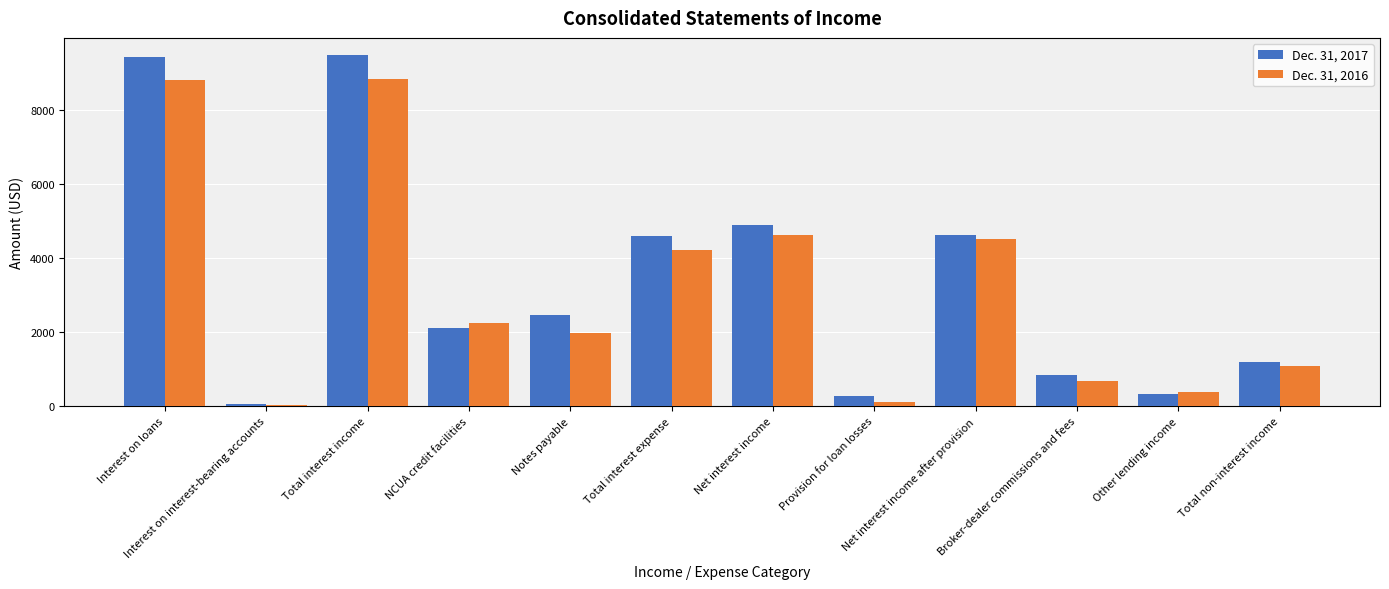

What is the average value of the Dec. 31, 2016 series?

3125